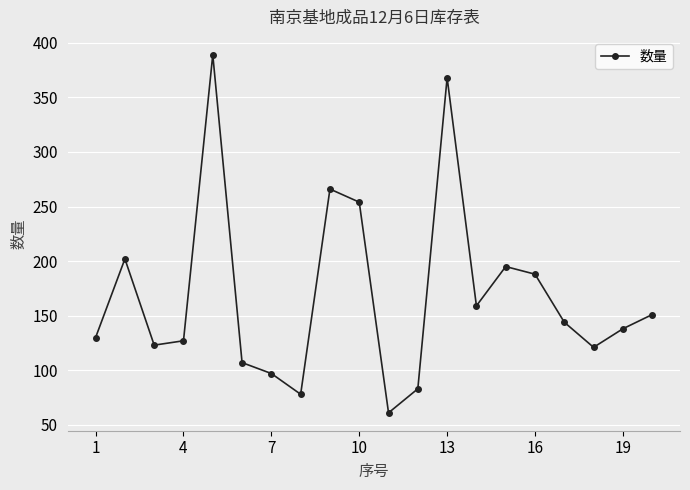

Reading right to left, extract all data points from this chart.

151	138	121	144	188	195	159	368	83	61	254	266	78	97	107	389	127	123	202	130